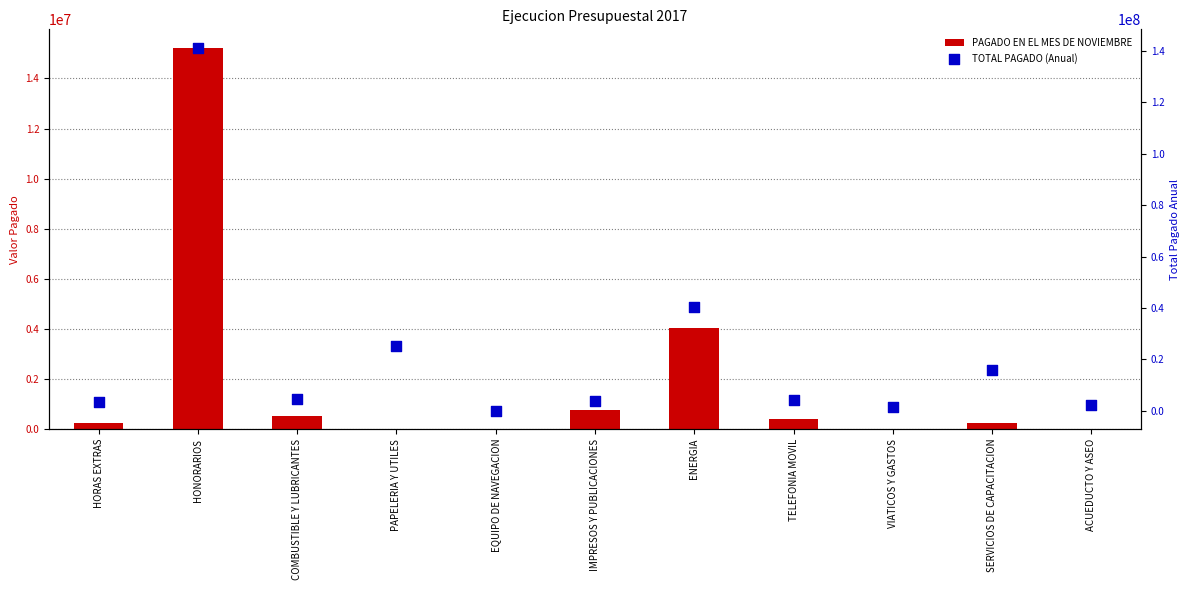

At how many categories does at least one series exceed 21126478?

3